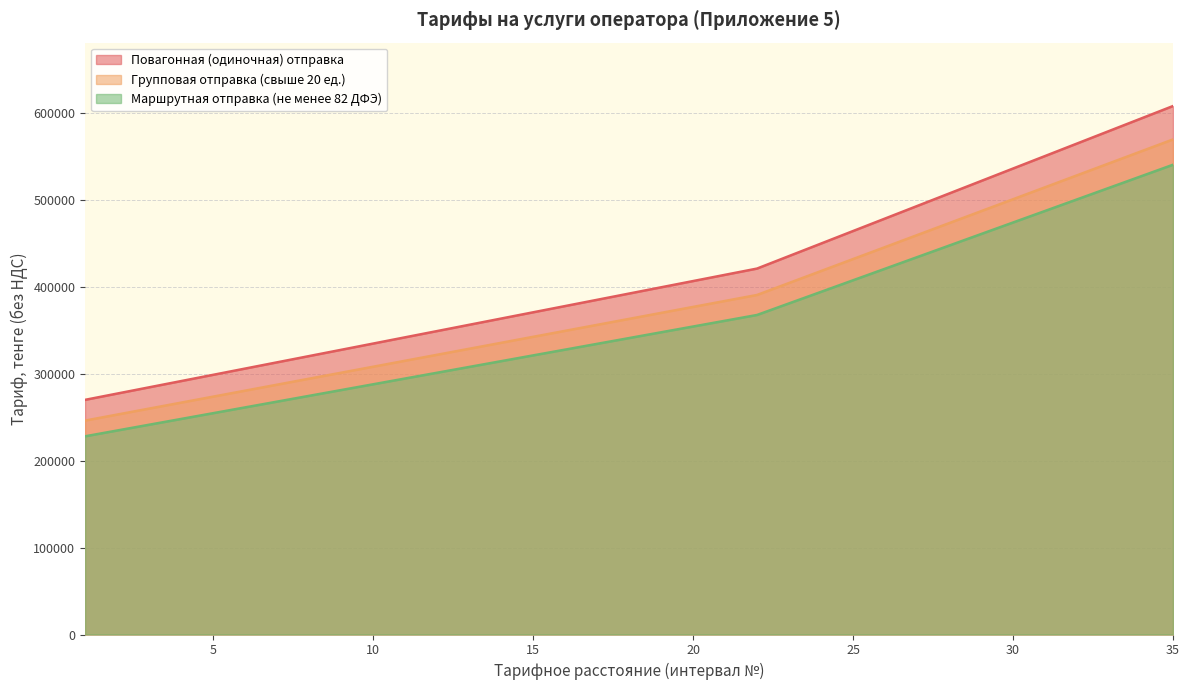

What is the maximum value shown in the chart?

607664